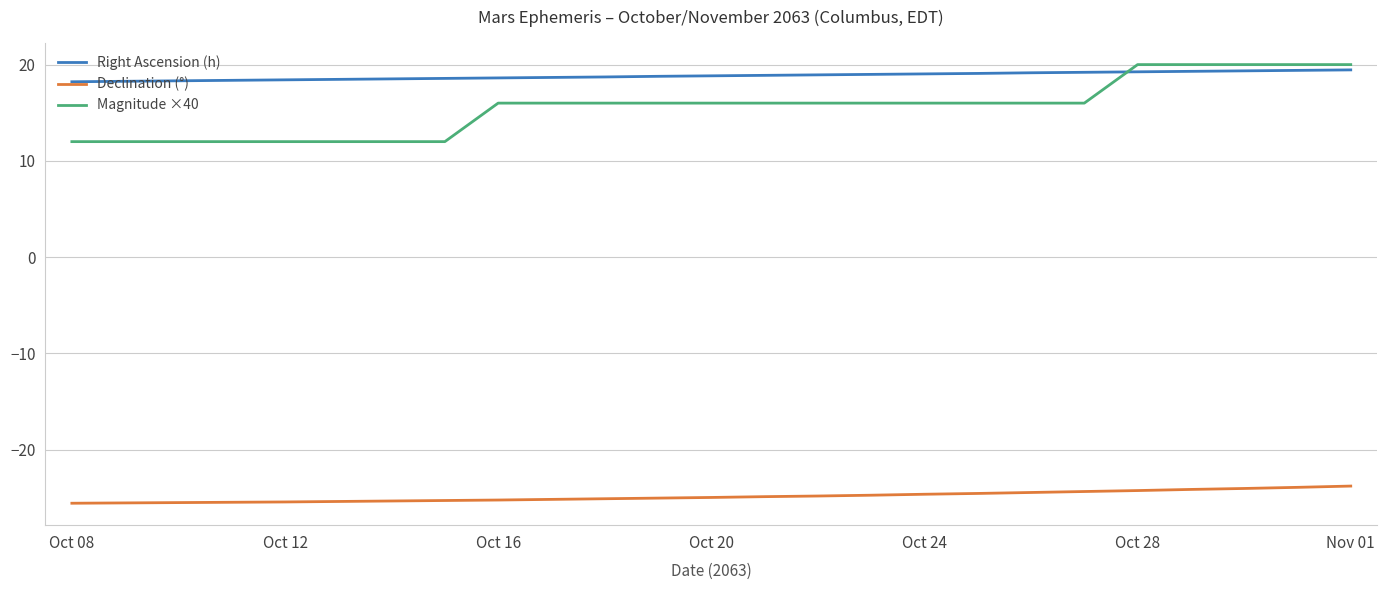

List the series in order of their peak value, highest first.

Magnitude ×40, Right Ascension (h), Declination (°)